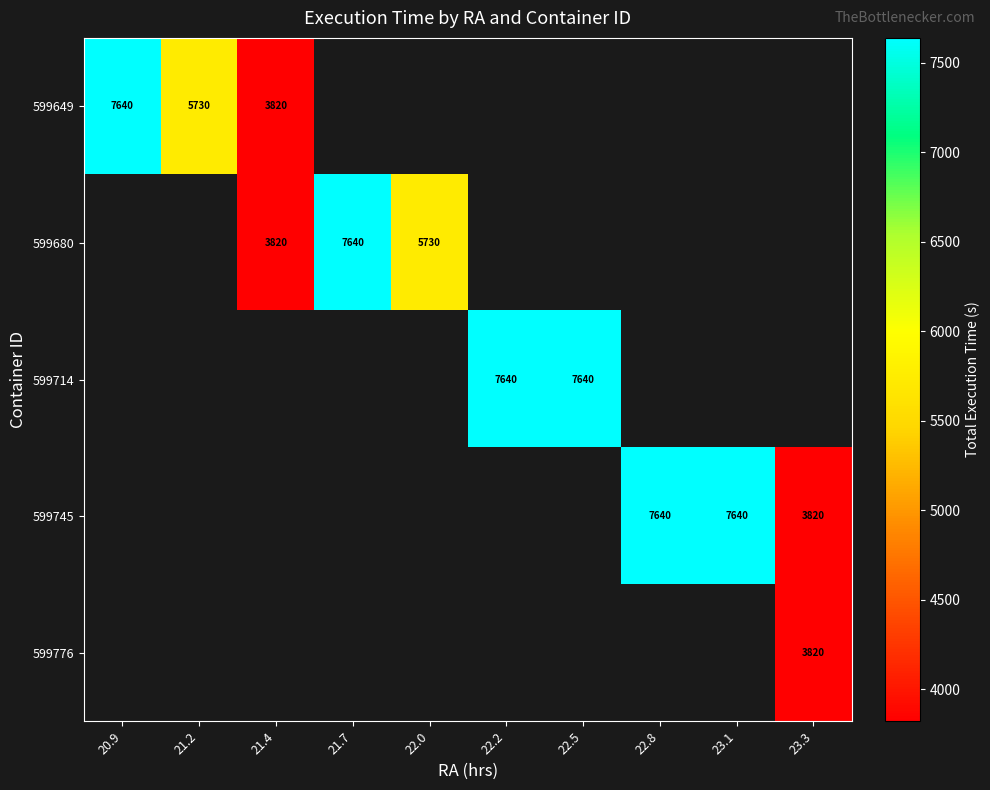

True or false: 599680 has a value of 6173 at 21.4.

False